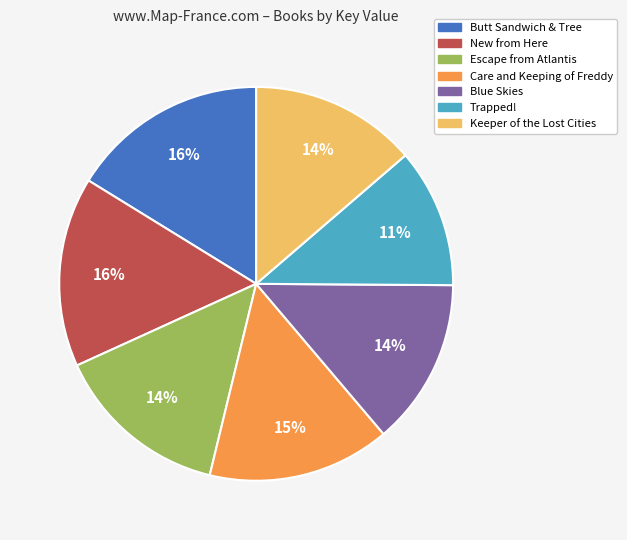

Does Care and Keeping of Freddy represent more than half of the total?

No